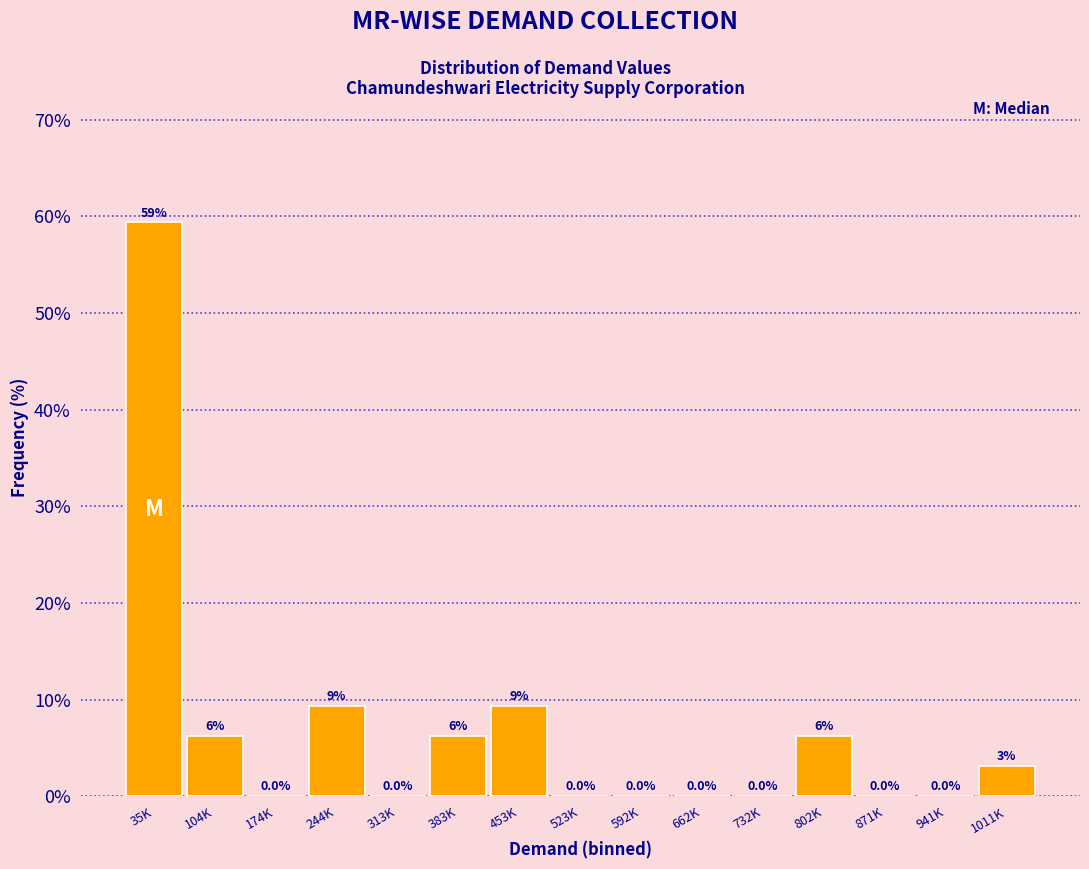

Between 1011K and 104K, which is larger?

104K